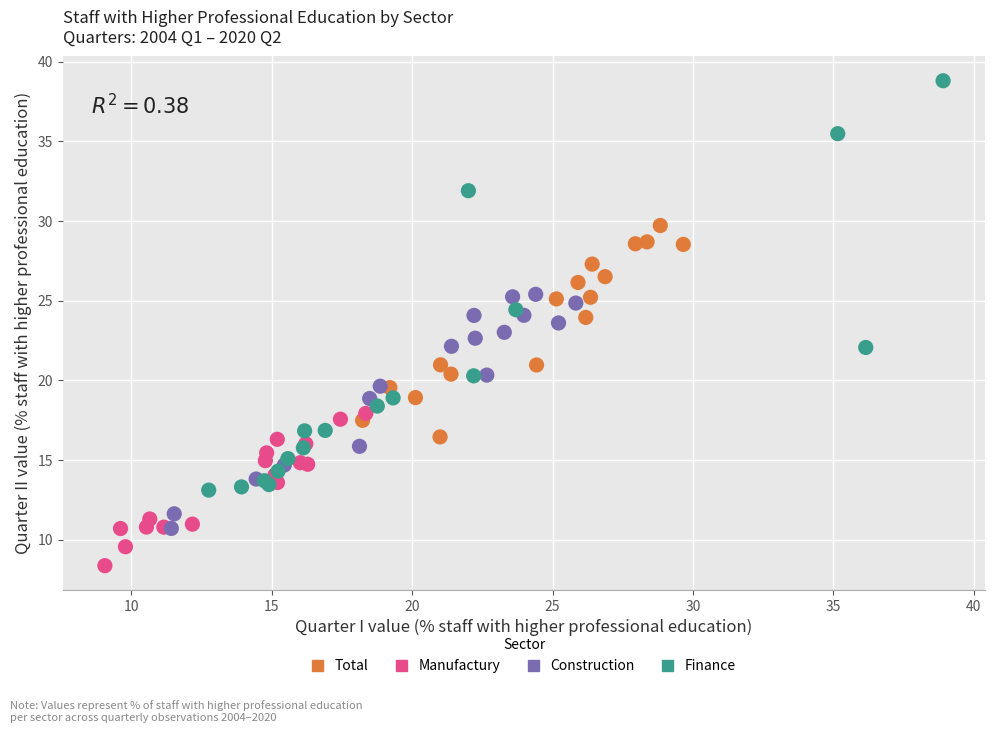

What are all the series names shown in the legend?

Total, Manufactury, Construction, Finance